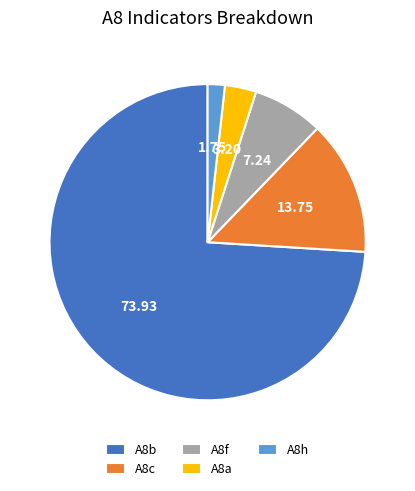

Rank the categories by value from lowest to highest.

A8h, A8a, A8f, A8c, A8b